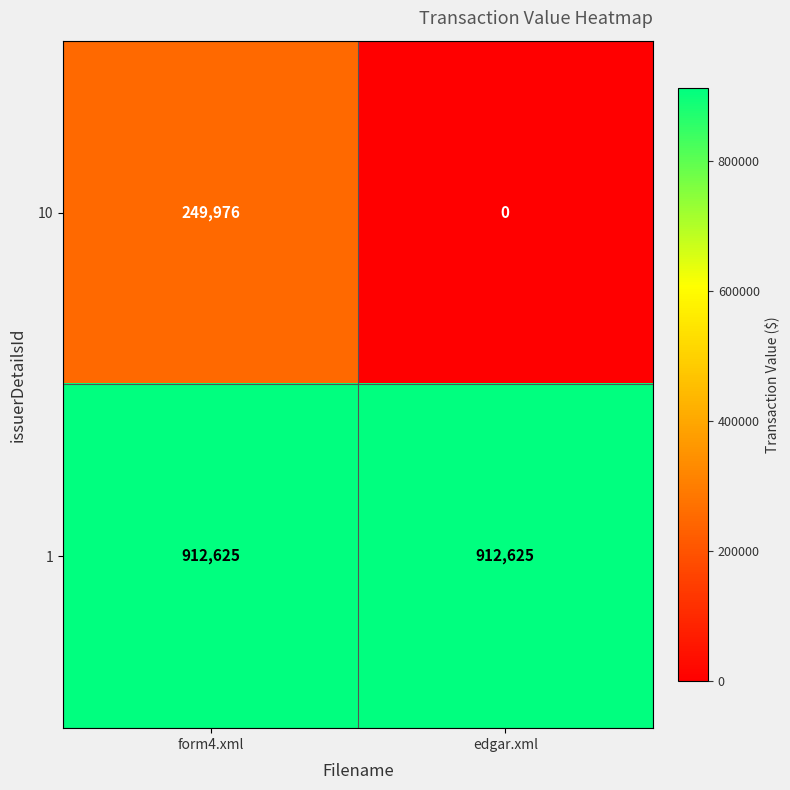

Rank the series by their average value, from lowest to highest.

10, 1